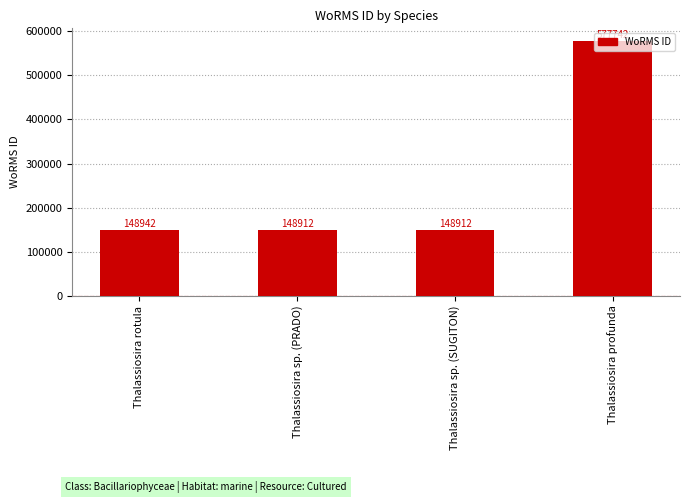

What is the approximate value at Thalassiosira profunda?

577742